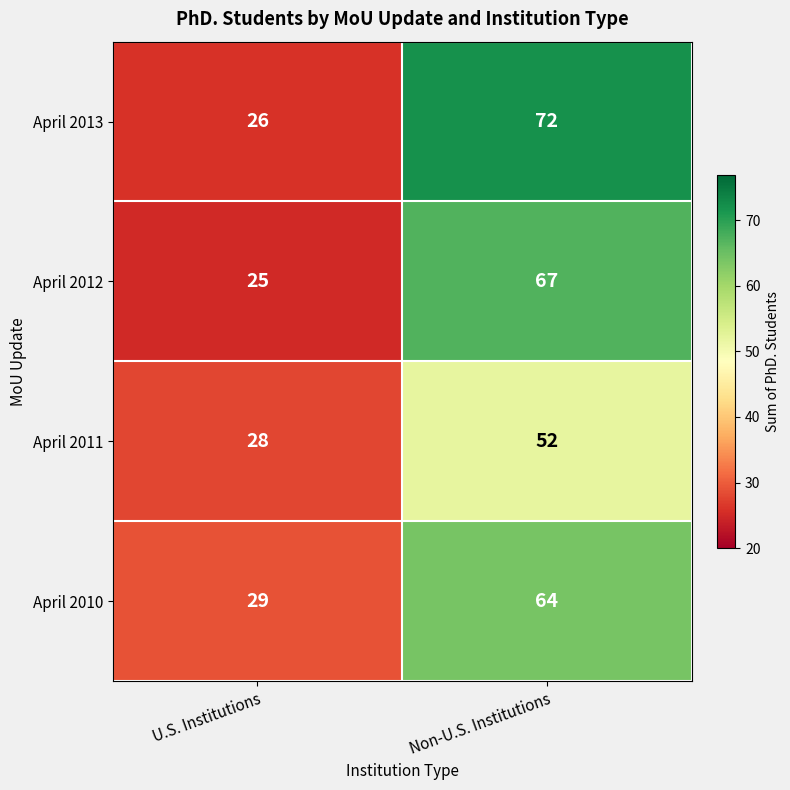

At which label does April 2011 reach its peak?

Non-U.S. Institutions